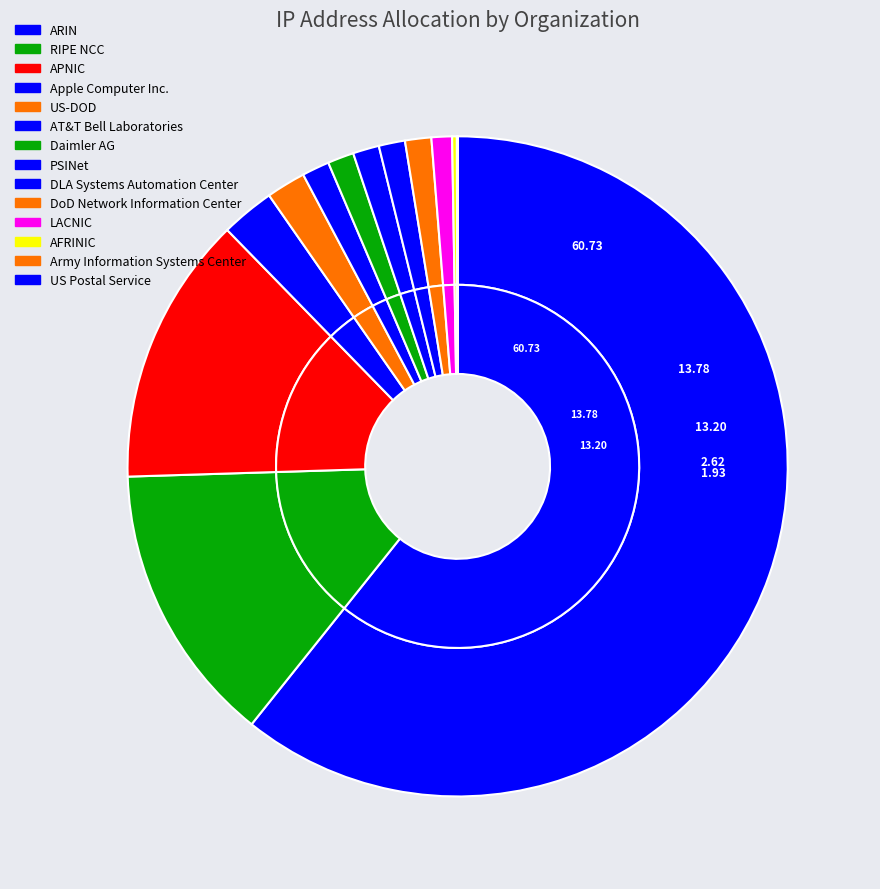

Rank the categories by value from lowest to highest.

US Postal Service, Army Information Systems Center, AFRINIC, LACNIC, DLA Systems Automation Center, DoD Network Information Center, PSINet, Daimler AG, AT&T Bell Laboratories, US-DOD, Apple Computer Inc., APNIC, RIPE NCC, ARIN